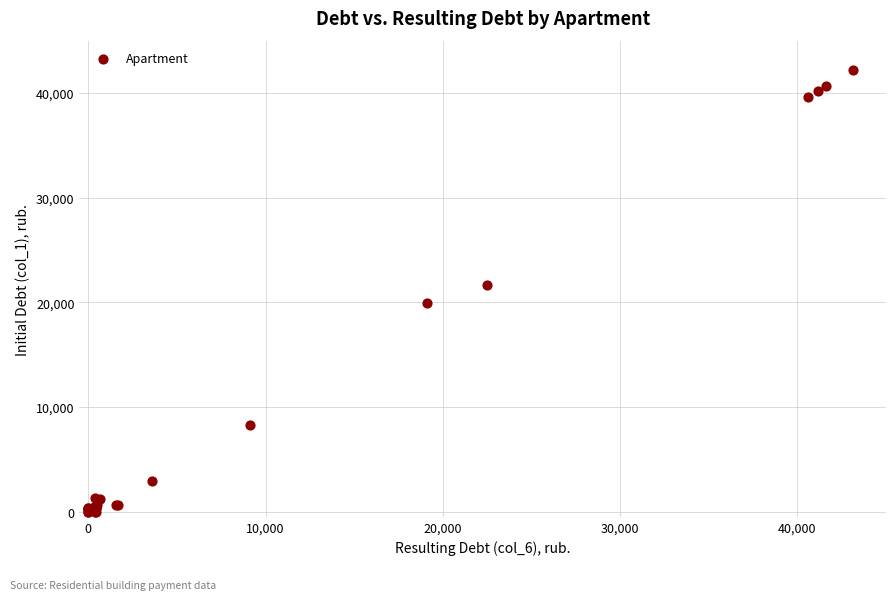

What Y value in the scatter plot is closest to 21098?

21638.8